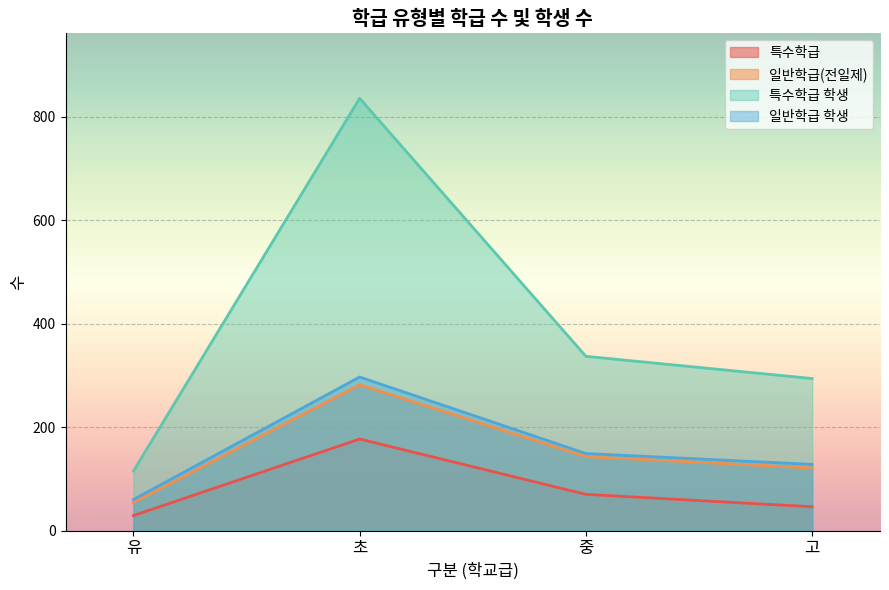

In 특수학급, how many points are higher than both neighbors (excluding endpoints)?

1